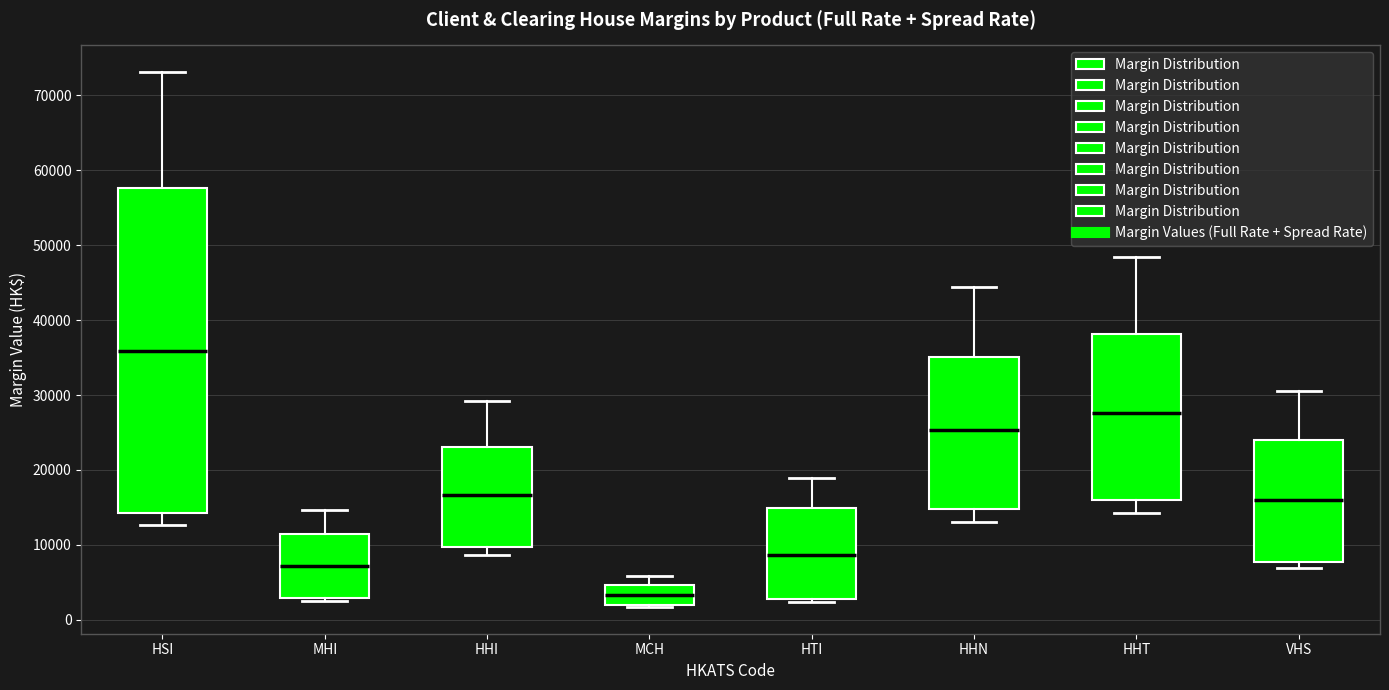

Reading left to right, read every box against the y-axis: the position of its median line, the range the box covers, and the ends of its whiskers. The values are not printed on the chart, so give them approximately, as read against the axis.

HSI: median 36000, box 14000 to 58000, whiskers 13000 to 73000
MHI: median 7000, box 3000 to 12000, whiskers 3000 (just below the box's lower edge) to 15000
HHI: median 17000, box 10000 to 23000, whiskers 9000 to 29000
MCH: median 3000, box 2000 to 5000, whiskers 2000 to 6000
HTI: median 9000, box 3000 to 15000, whiskers 2000 to 19000
HHN: median 25000, box 15000 to 35000, whiskers 13000 to 44000
HHT: median 28000, box 16000 to 38000, whiskers 14000 to 48000
VHS: median 16000, box 8000 to 24000, whiskers 7000 to 31000